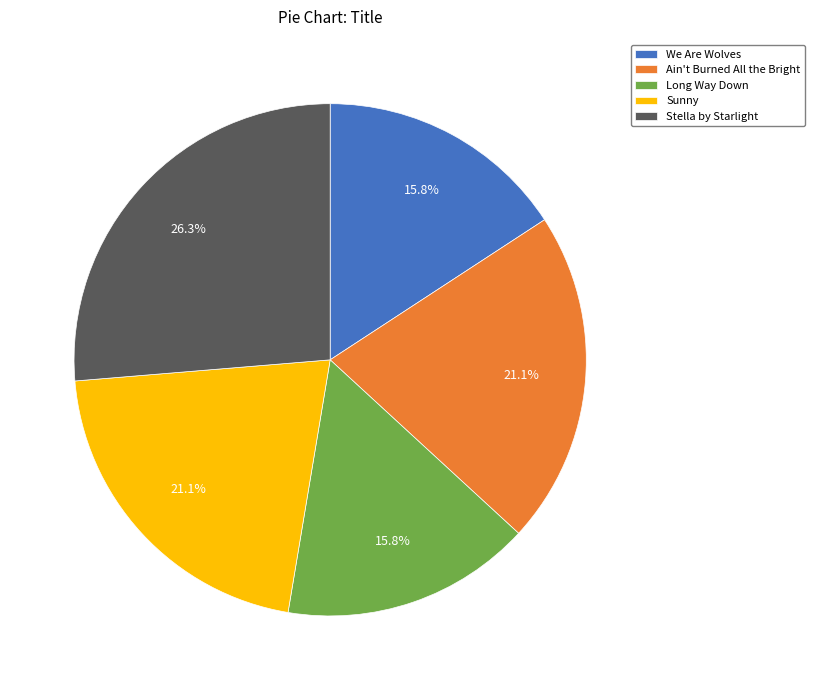

To the nearest percent, what is the average slice percentage?

20%